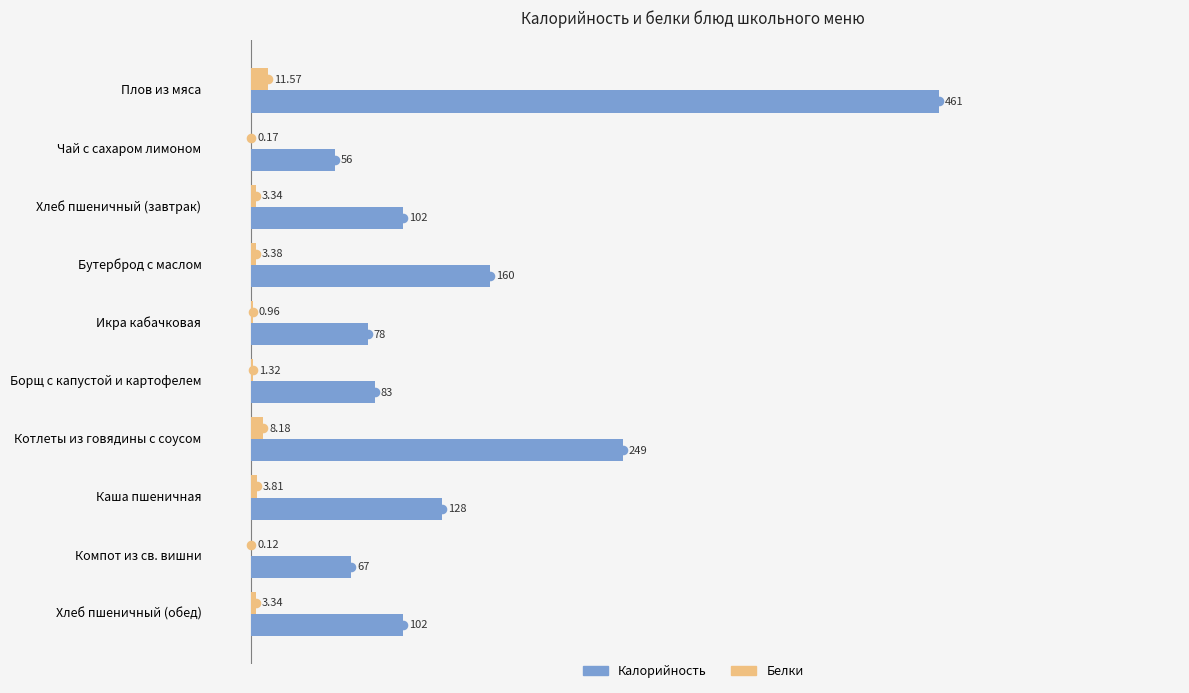

At which label is Белки closest to 5?

Каша пшеничная